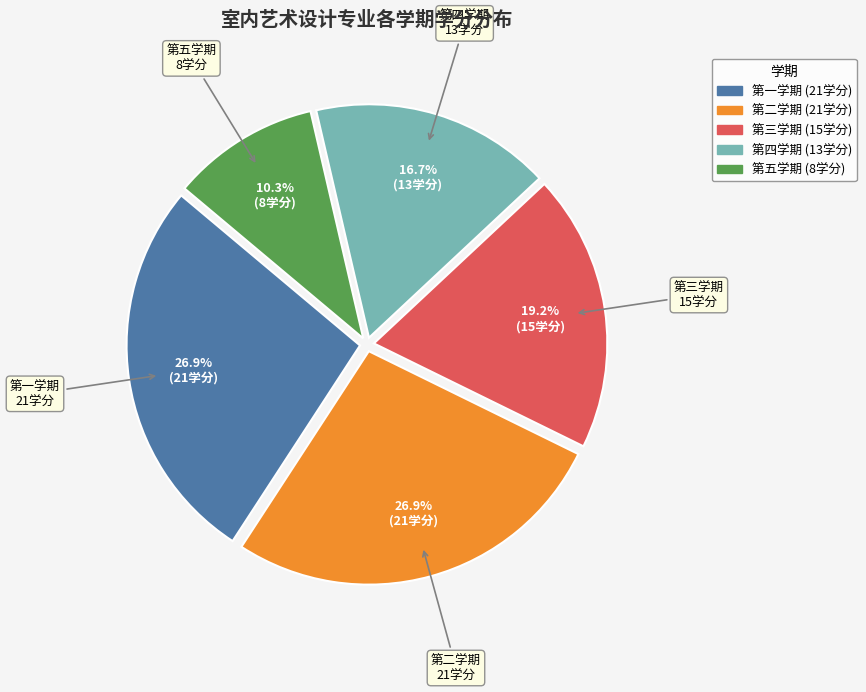

To the nearest percent, what percentage of the pie is 第四学期?

17%